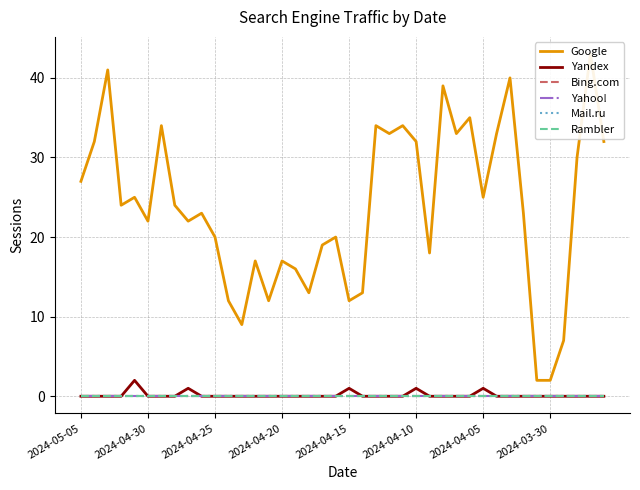

List the series in order of their peak value, highest first.

Google, Yandex, Bing.com, Yahoo!, Mail.ru, Rambler